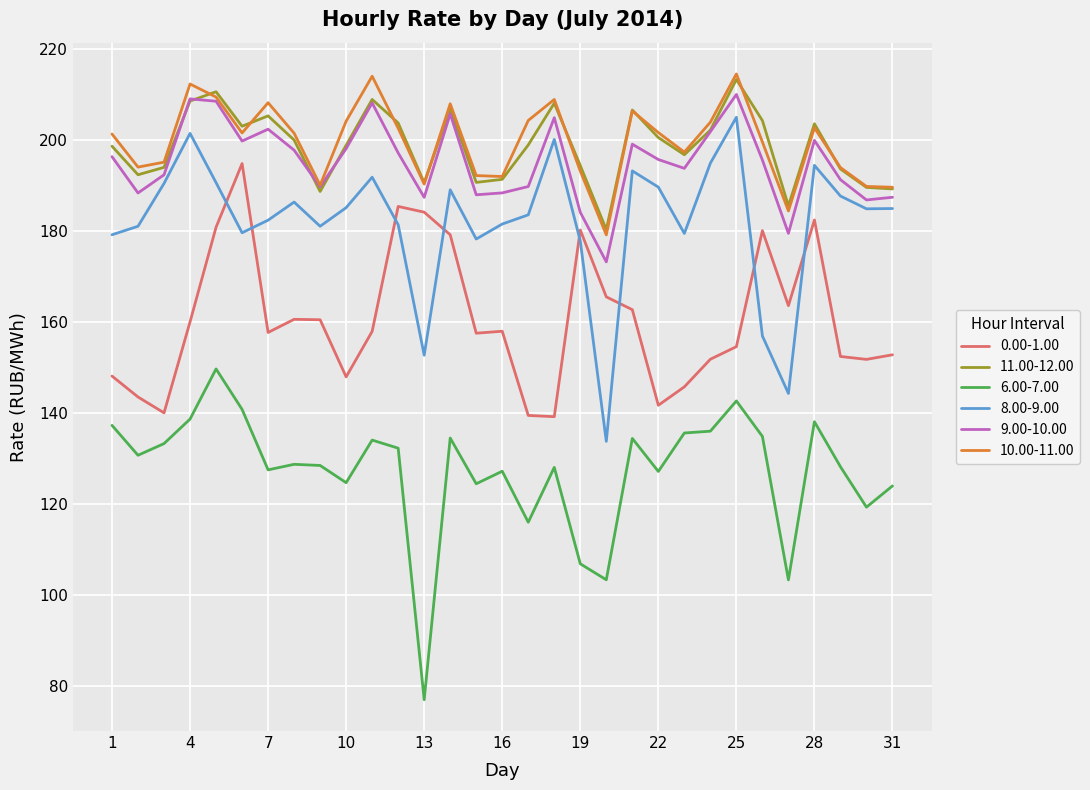

What is the smallest value displayed?

77.0